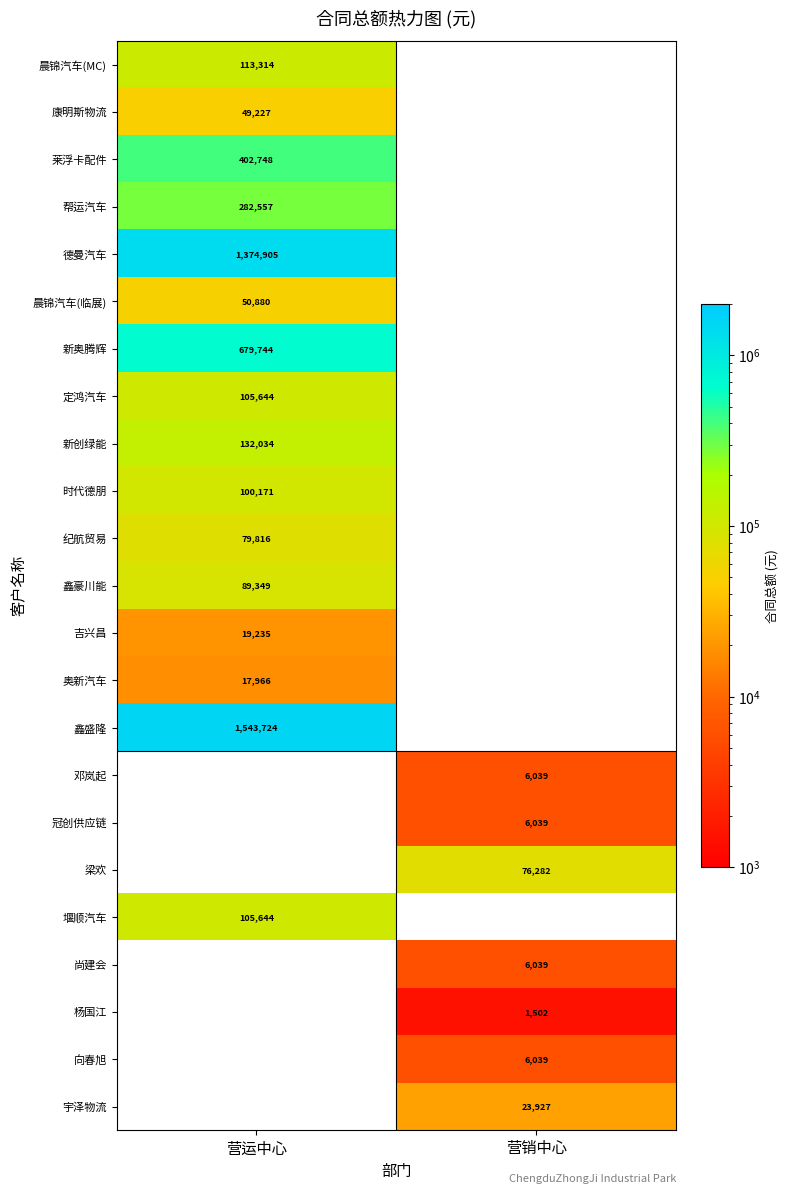

Is the value of 鑫豪川能 at 营运中心 greater than the value of 吉兴昌 at 营运中心?

Yes